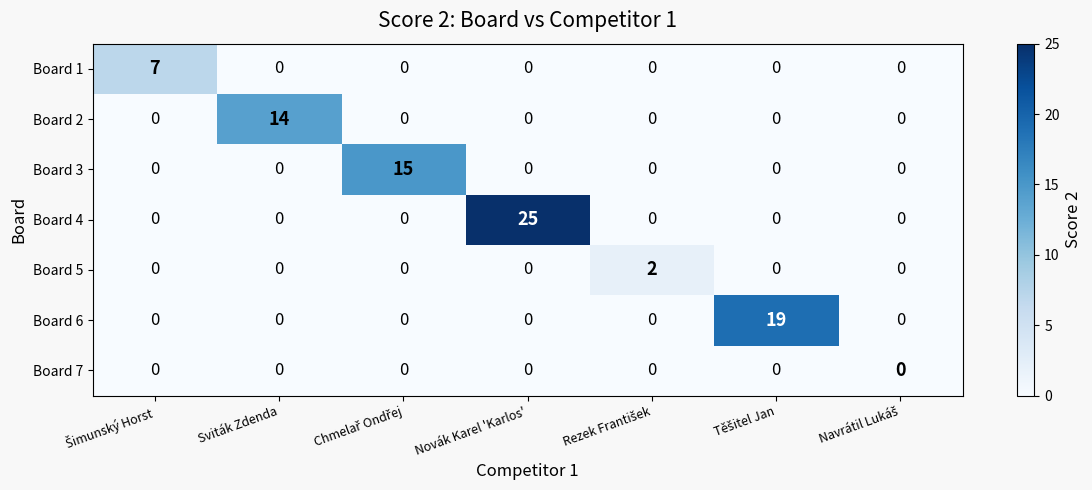

At which category does the chart reach its peak across all series?

Novák Karel 'Karlos'